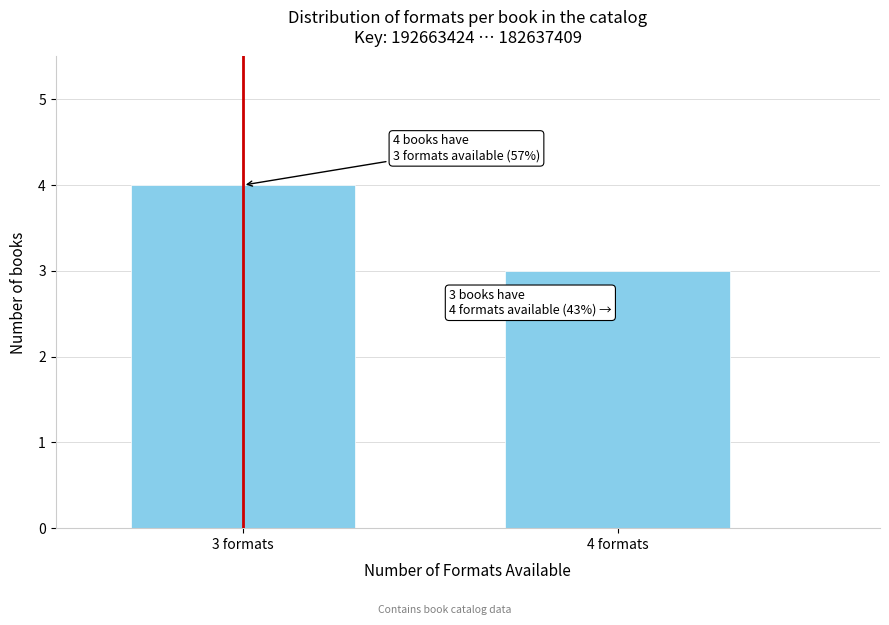

Reading left to right, list all the values displayed in this chart.

3 formats=4	4 formats=3